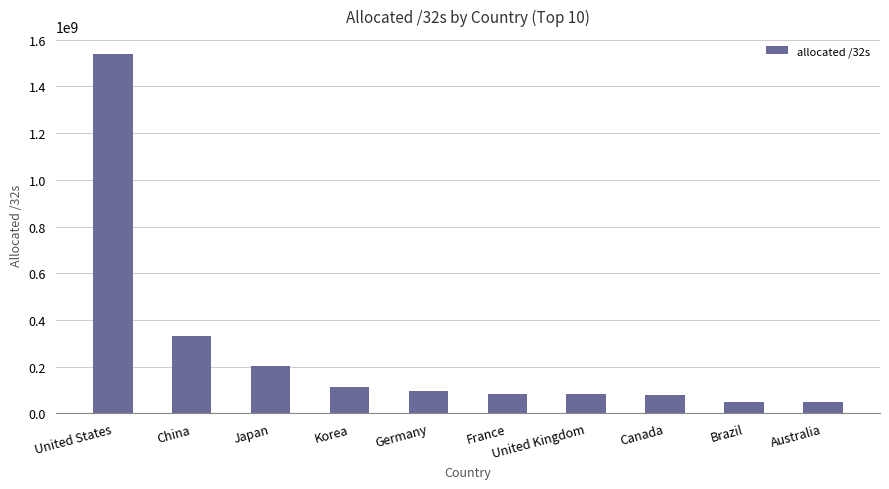

What is the value of the 4th bar from the left?

112231936